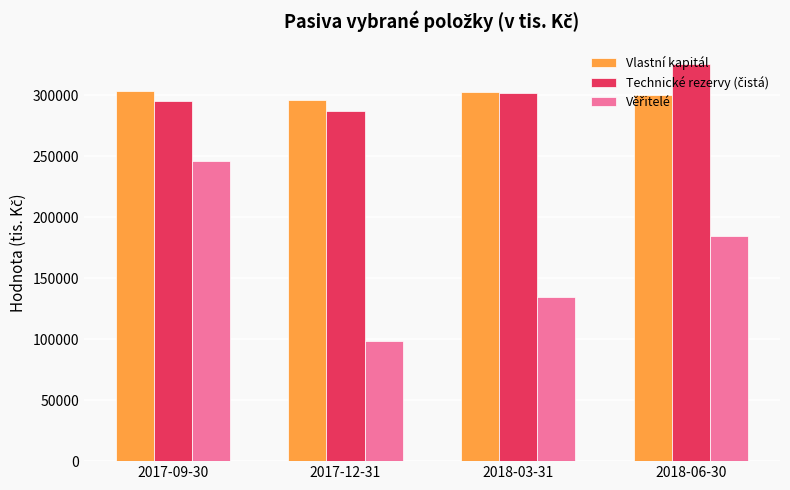

What is the greatest value displayed?

325469